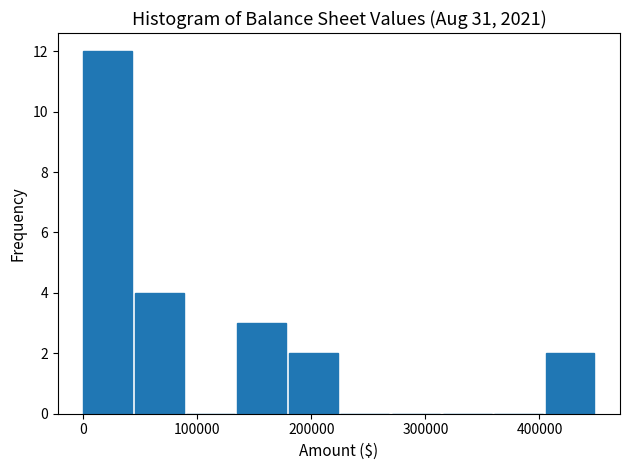

Reading left to right, list every bar in this chart as the range it spans on the x-axis followed by its height. Neither the bar edges nor the heights are printed on the chart, so give them approximately, as read against the axes.

0 to 50000: 12
50000 to 90000: 4
90000 to 140000: 0
140000 to 180000: 3
180000 to 230000: 2
230000 to 270000: 0
270000 to 320000: 0
320000 to 360000: 0
360000 to 410000: 0
410000 to 450000: 2